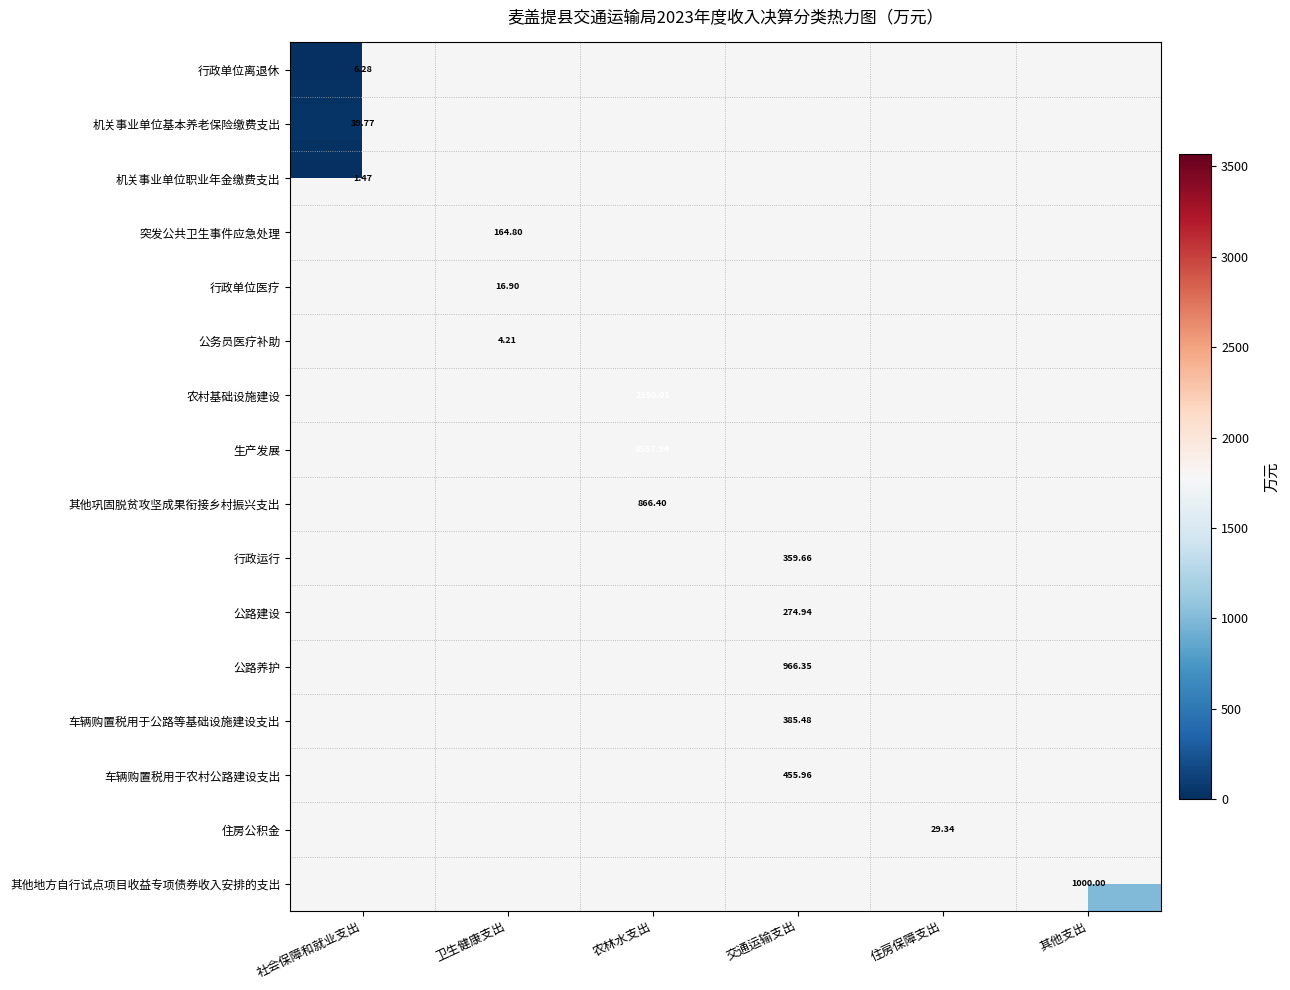

How many data points does each series have?

6